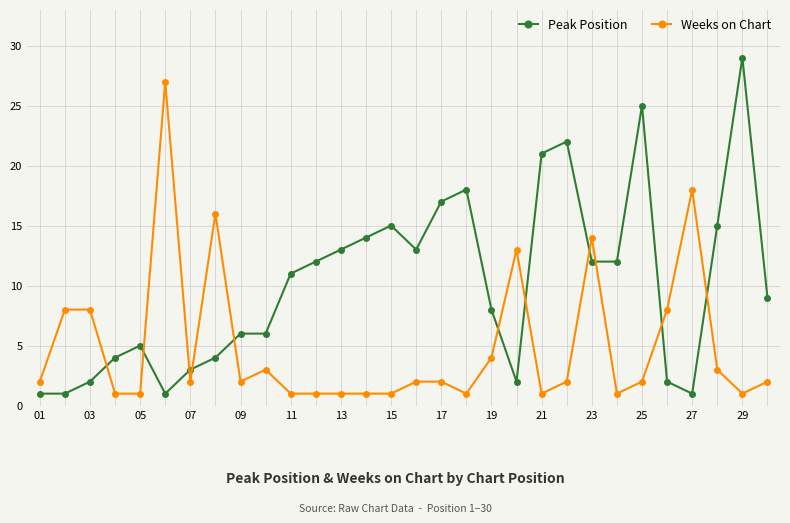

List the series in order of their overall mean, highest first.

Peak Position, Weeks on Chart